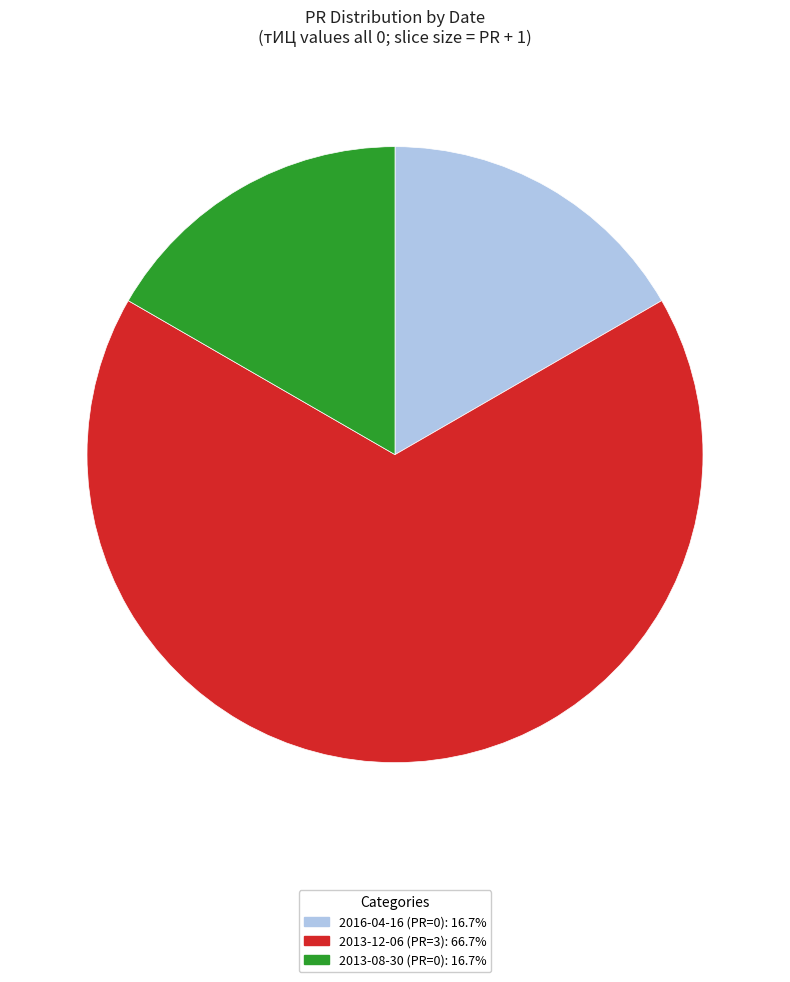

Does 2016-04-16 (PR=0) account for over 50% of the chart?

No